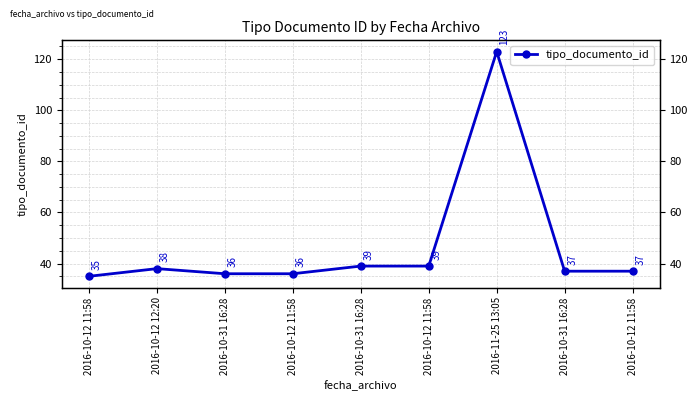

List the labels in order of value, largest first.

2016-11-25 13:05, 2016-10-31 16:28, 2016-10-12 11:58, 2016-10-12 12:20, 2016-10-31 16:28, 2016-10-12 11:58, 2016-10-31 16:28, 2016-10-12 11:58, 2016-10-12 11:58